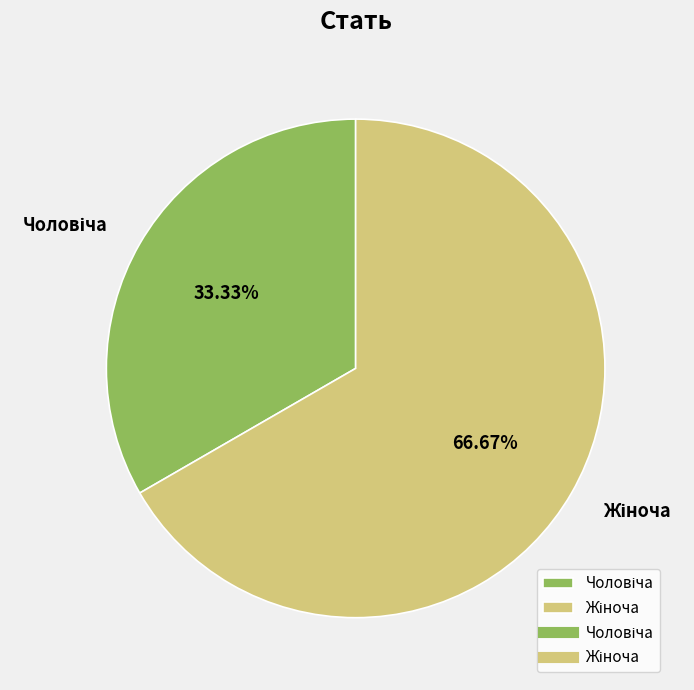

Does any single category account for the majority?

Yes